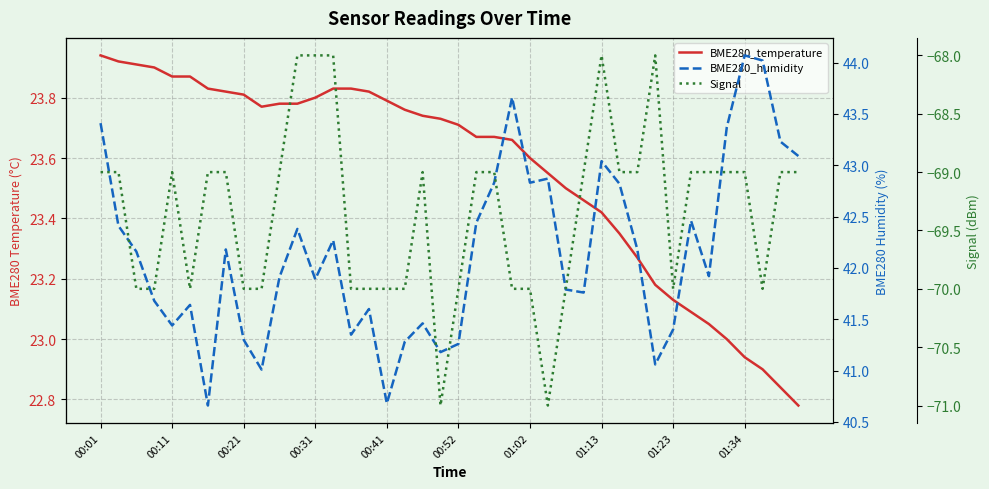

Between 00:52 and 18, which series saw the biggest shift?

Signal